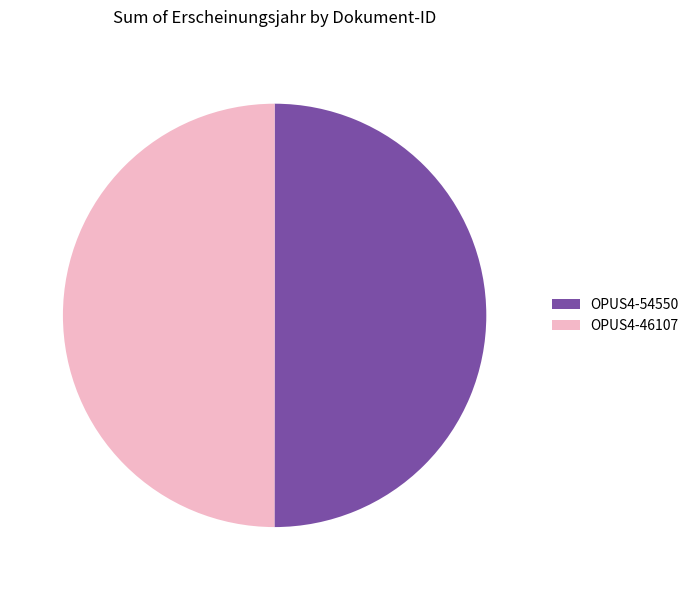

The OPUS4-46107 slice represents 50% of the pie. True or false?

True